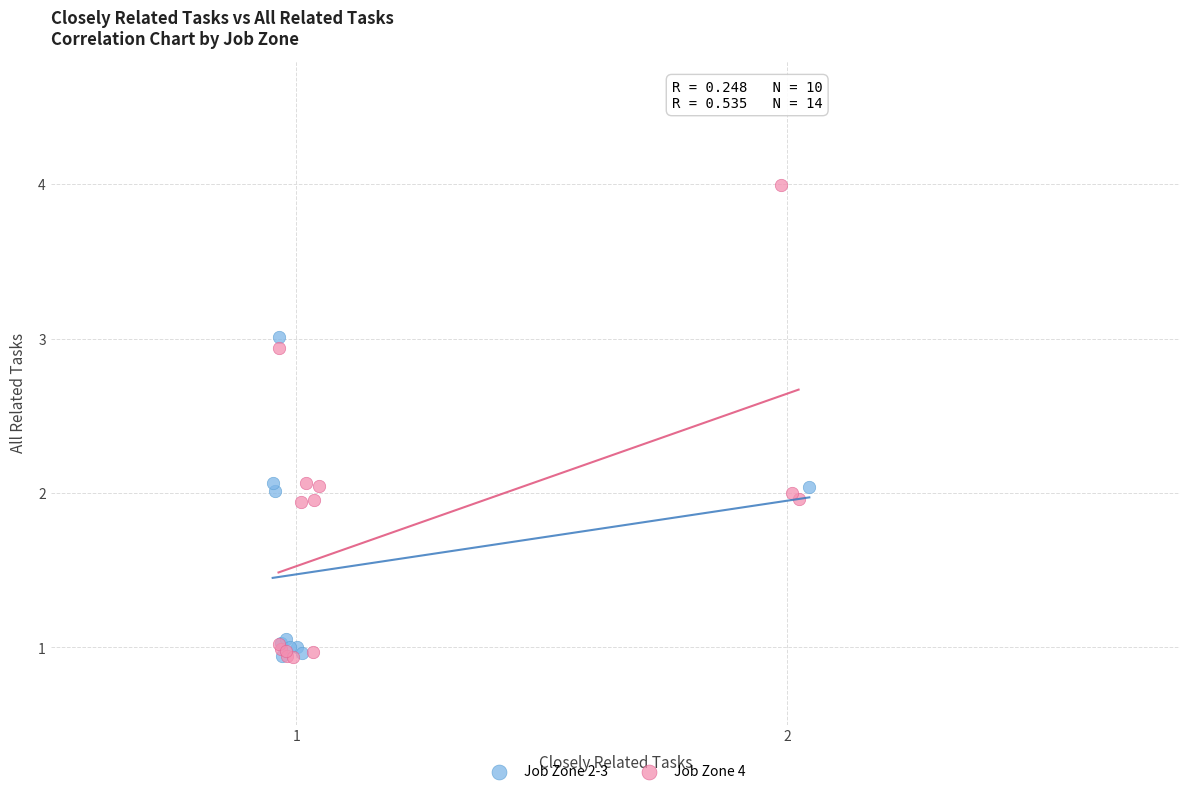

Which series reaches the maximum Y coordinate?

Job Zone 4